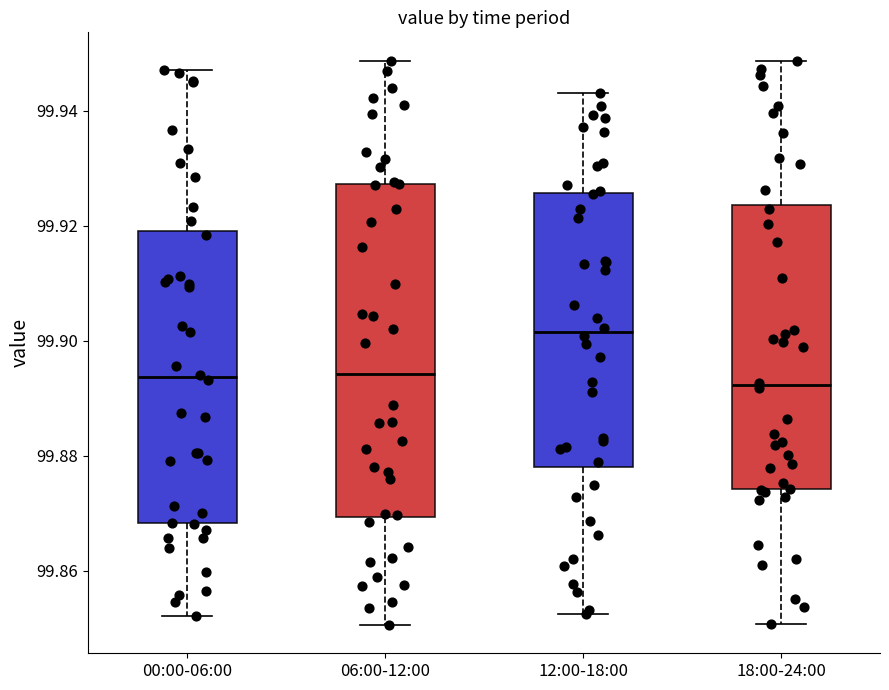

Reading left to right, read every box against the y-axis: the position of its median line, the range the box covers, and the ends of its whiskers. The values are not printed on the chart, so give them approximately, as read against the axis.

00:00-06:00: median 99.894, box 99.868 to 99.920, whiskers 99.852 to 99.946
06:00-12:00: median 99.894, box 99.870 to 99.928, whiskers 99.850 to 99.948
12:00-18:00: median 99.902, box 99.878 to 99.926, whiskers 99.852 to 99.942
18:00-24:00: median 99.892, box 99.874 to 99.924, whiskers 99.850 to 99.948